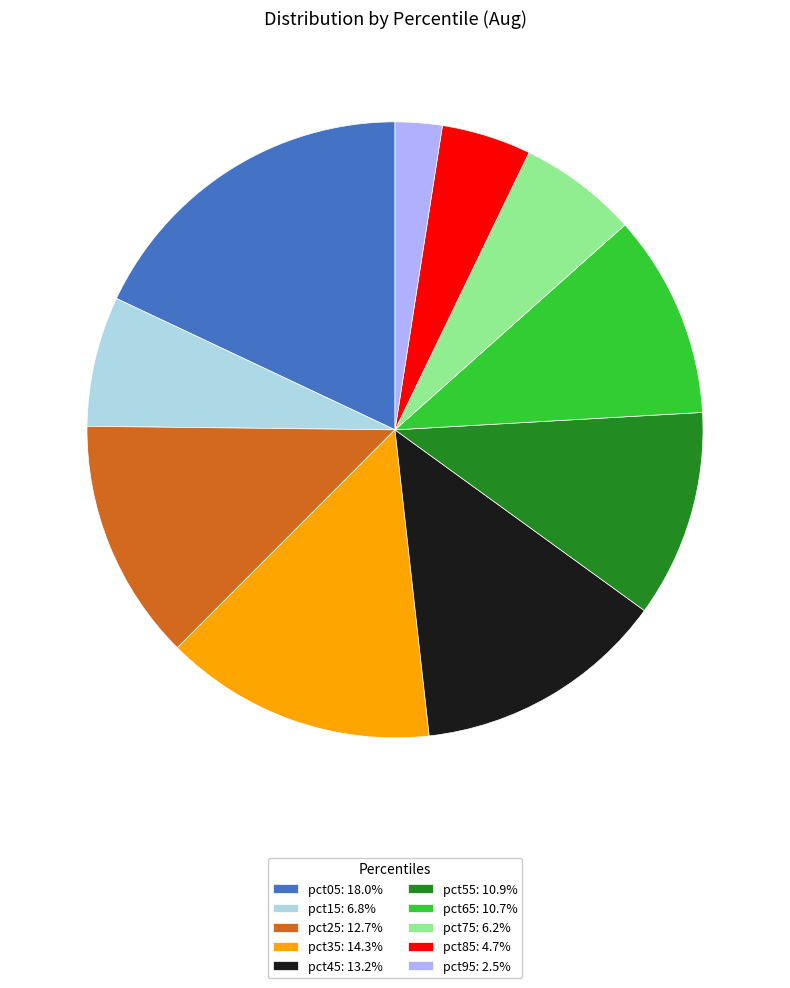

Does any single category account for the majority?

No